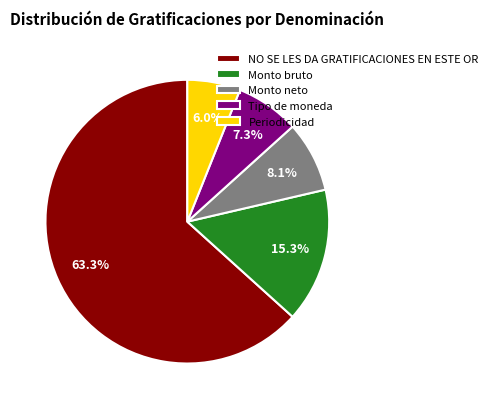

Which slice represents more than half of the pie?

NO SE LES DA GRATIFICACIONES EN ESTE OR